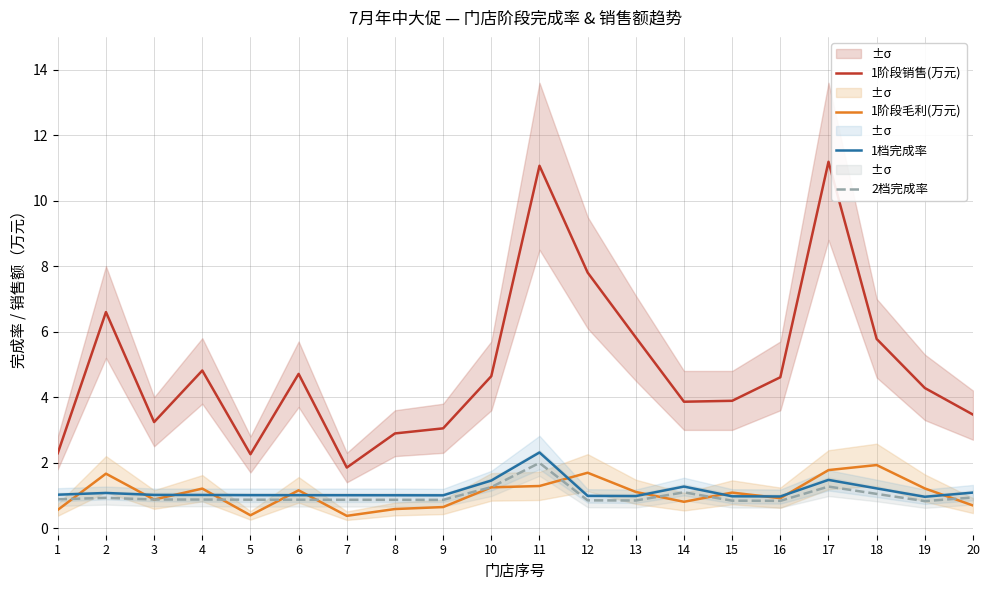

What is the smallest value displayed?

0.4